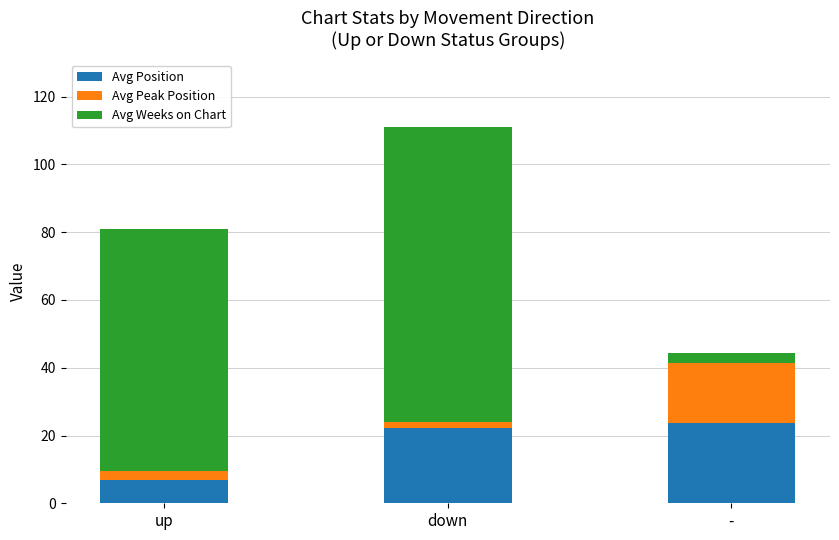

True or false: Avg Position has a value of 9.1 at down.

False